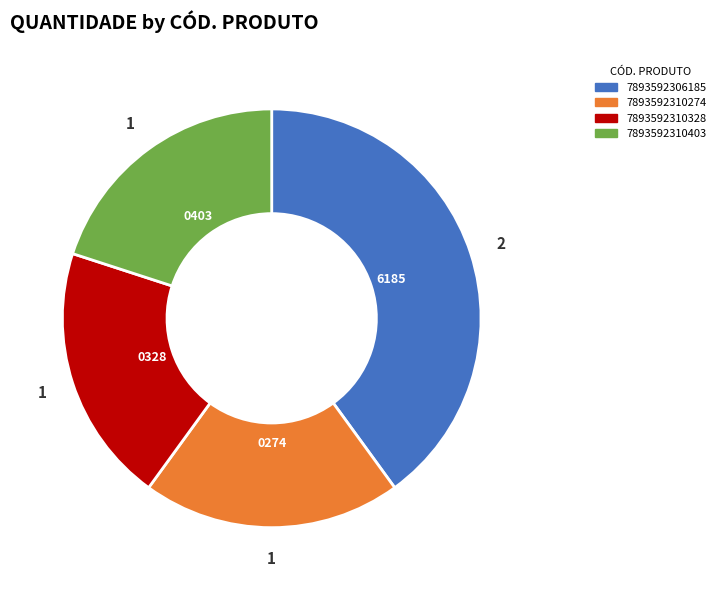

The 7893592310274 slice represents 20% of the pie. True or false?

True